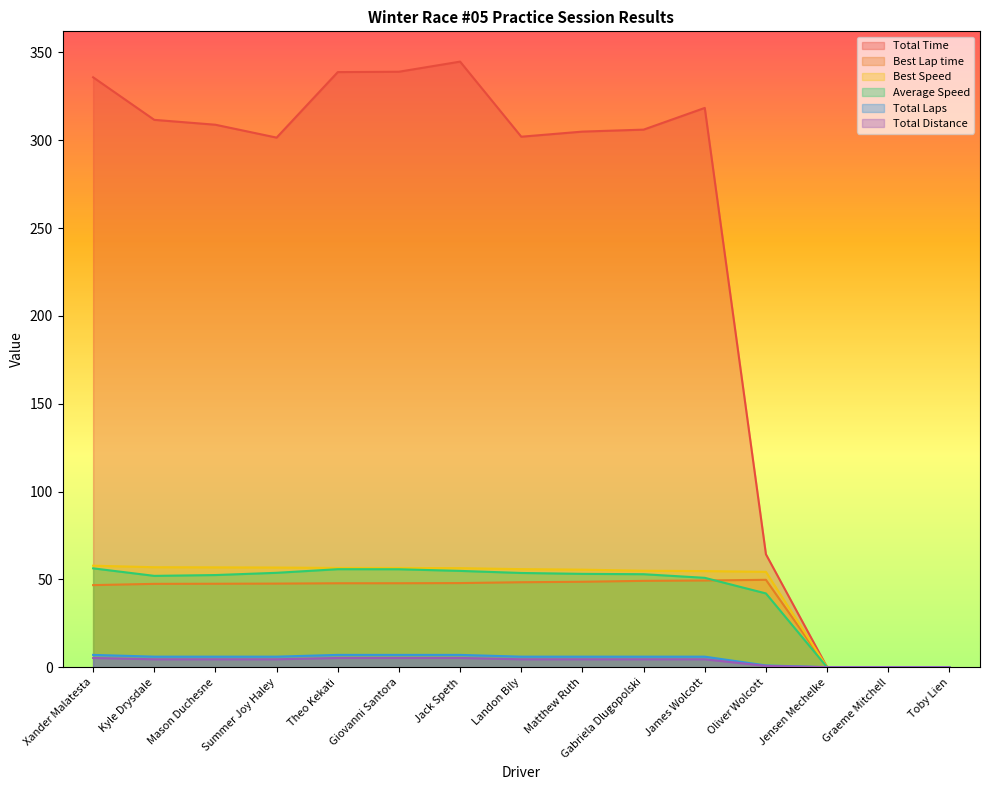

What is the spread (max minus min) of values at Oliver Wolcott?

63.5